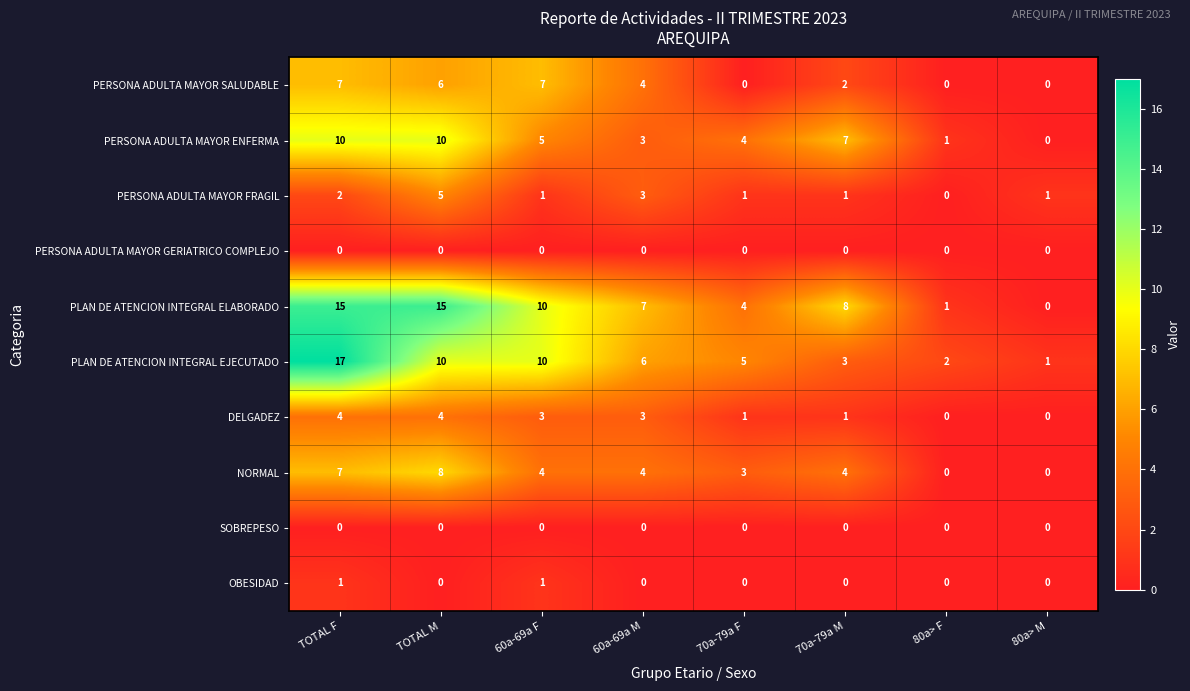

Is it true that PLAN DE ATENCION INTEGRAL EJECUTADO equals 5 at 70a-79a F?

True